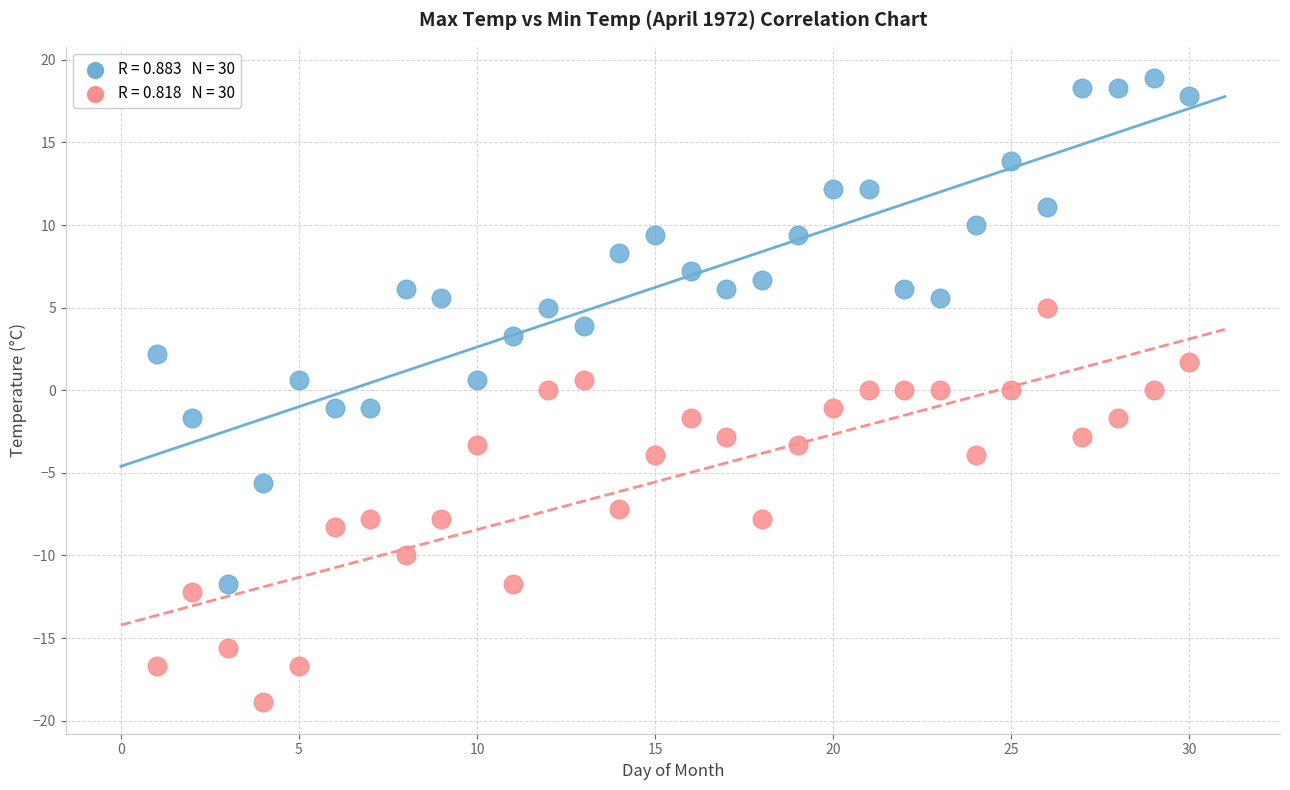

Across all data points, what is the range of Y values (max minus min)?

37.8